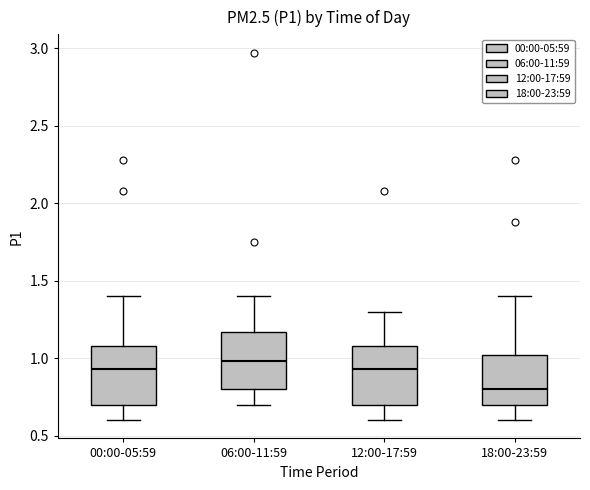

Which box has the lowest median line?

18:00-23:59